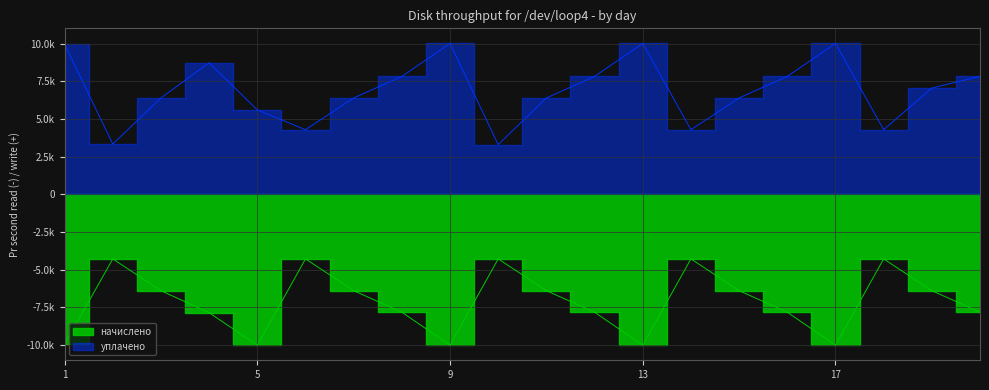

Which series has the largest total across all categories?

уплачено